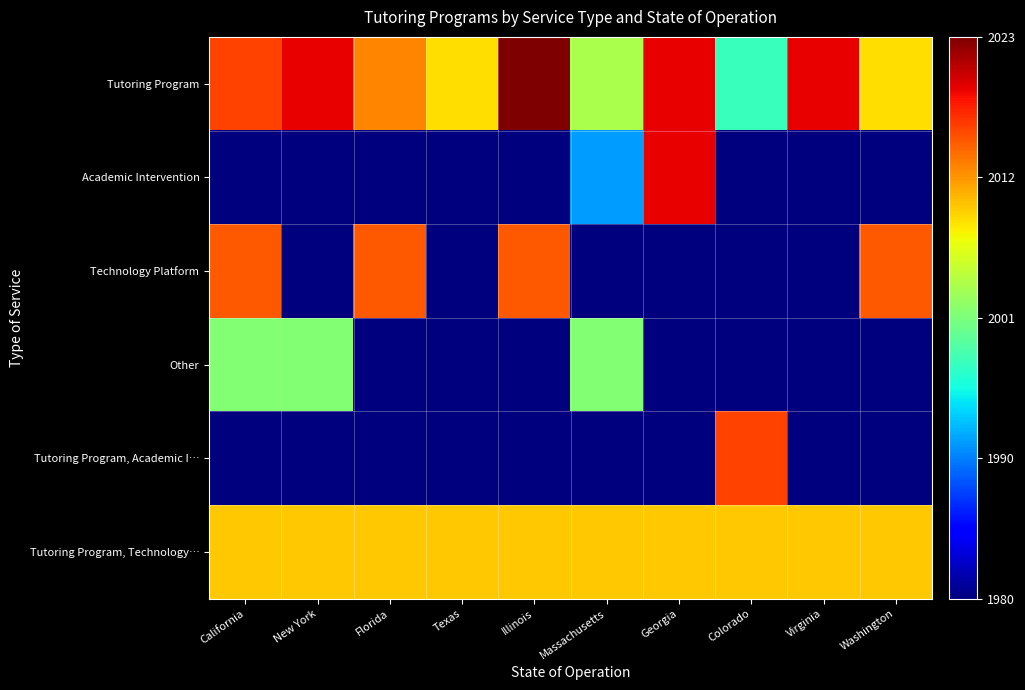

Reading left to right, transcribe all the data shown in this chart.

Tutoring Program: California=0.8	New York=0.9	Florida=0.8	Texas=0.7	Illinois=1.0	Massachusetts=0.6	Georgia=0.9	Colorado=0.4	Virginia=0.9	Washington=0.7
Academic Intervention: California=0.0	New York=0.0	Florida=0.0	Texas=0.0	Illinois=0.0	Massachusetts=0.3	Georgia=0.9	Colorado=0.0	Virginia=0.0	Washington=0.0
Technology Platform: California=0.8	New York=0.0	Florida=0.8	Texas=0.0	Illinois=0.8	Massachusetts=0.0	Georgia=0.0	Colorado=0.0	Virginia=0.0	Washington=0.8
Other: California=0.5	New York=0.5	Florida=0.0	Texas=0.0	Illinois=0.0	Massachusetts=0.5	Georgia=0.0	Colorado=0.0	Virginia=0.0	Washington=0.0
Tutoring Program, Academic I…: California=0.0	New York=0.0	Florida=0.0	Texas=0.0	Illinois=0.0	Massachusetts=0.0	Georgia=0.0	Colorado=0.8	Virginia=0.0	Washington=0.0
Tutoring Program, Technology…: California=0.7	New York=0.7	Florida=0.7	Texas=0.7	Illinois=0.7	Massachusetts=0.7	Georgia=0.7	Colorado=0.7	Virginia=0.7	Washington=0.7